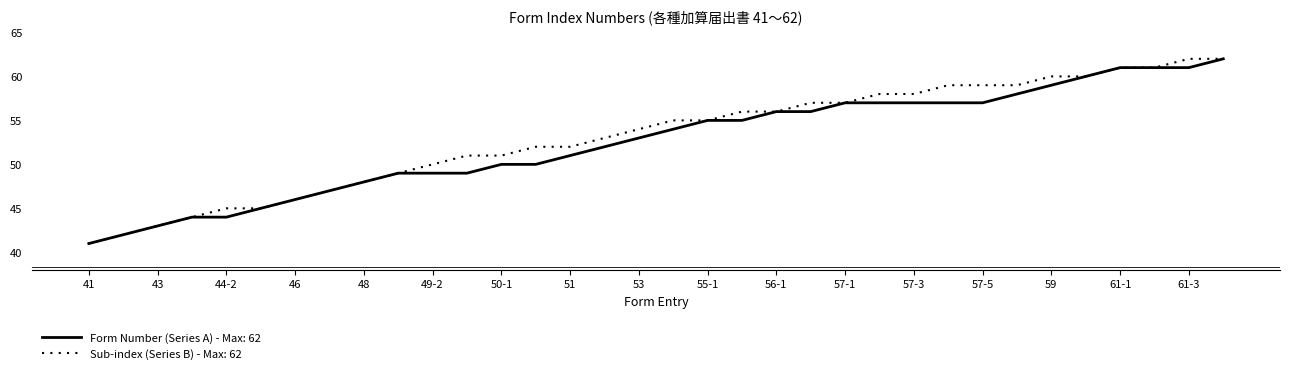

What is the smallest value displayed?

41